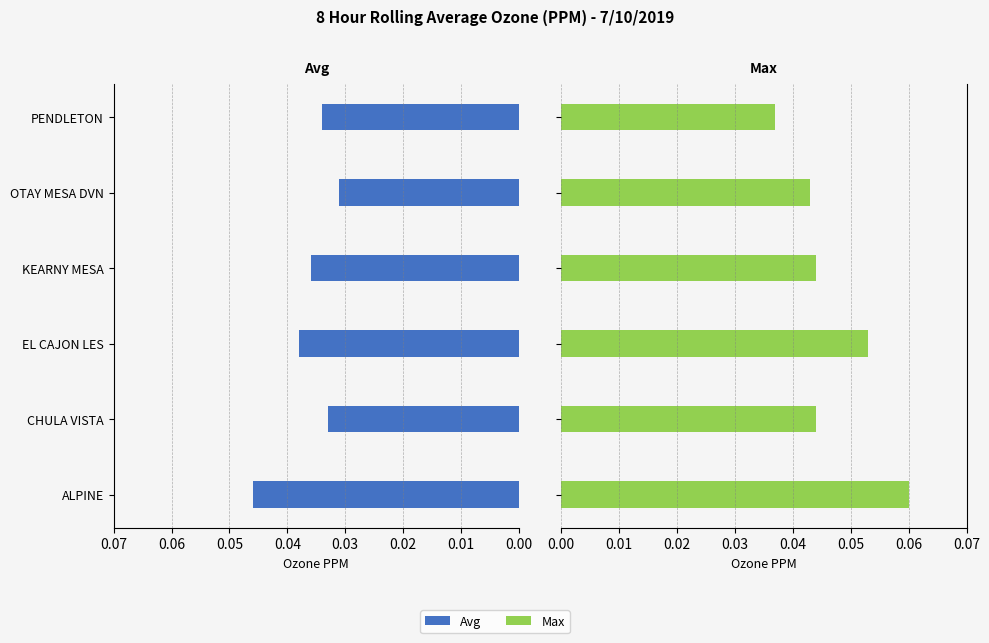

How many bars are there in each group?

2